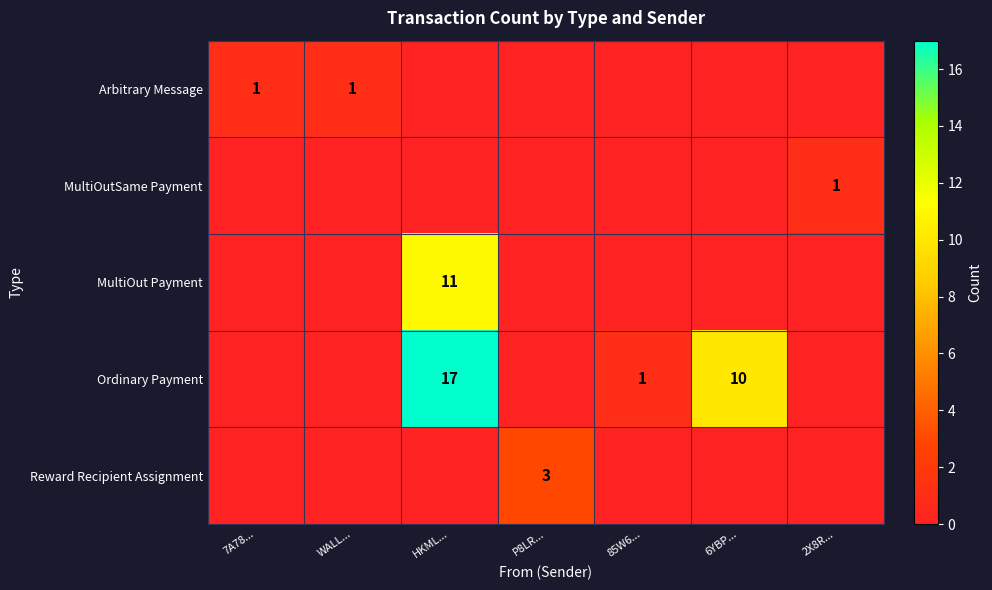

What is the spread (max minus min) of values at 85W6...?

1